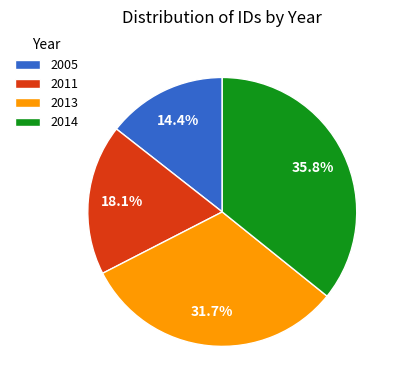

Does any single category account for the majority?

No